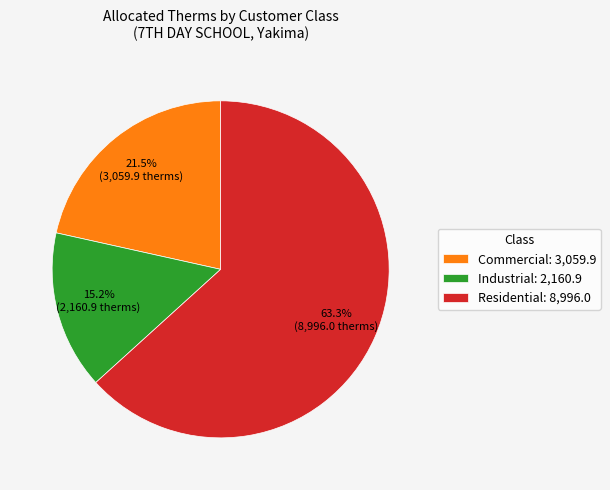

Is the sum of Residential: 8,996.0 and Industrial: 2,160.9 greater than half?

Yes